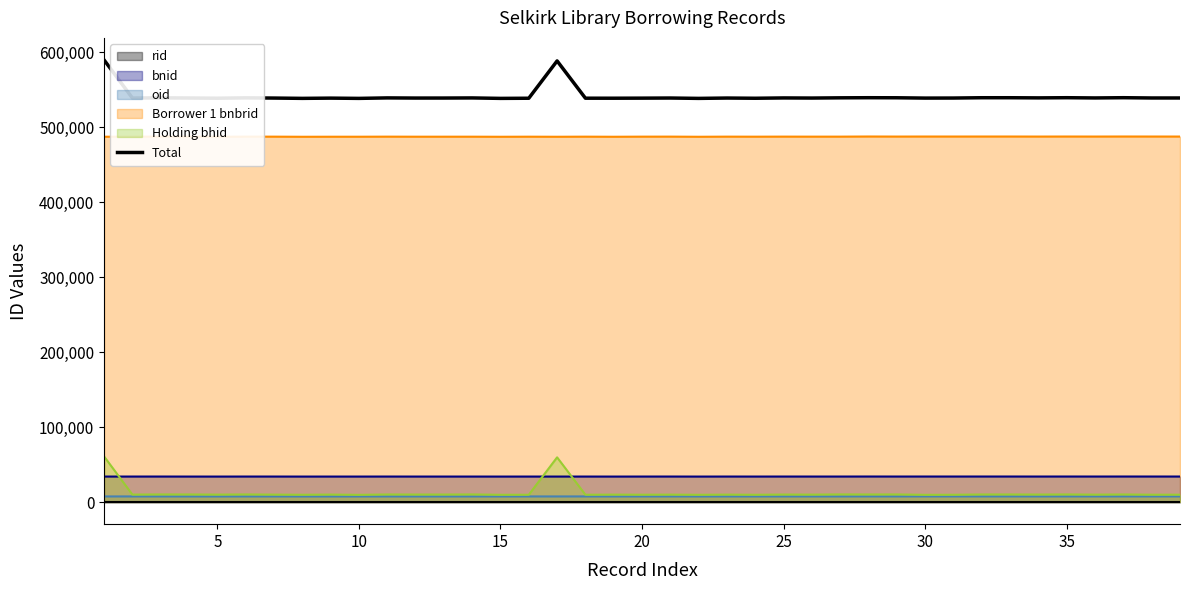

True or false: Total and Holding bhid cross at least once.

False